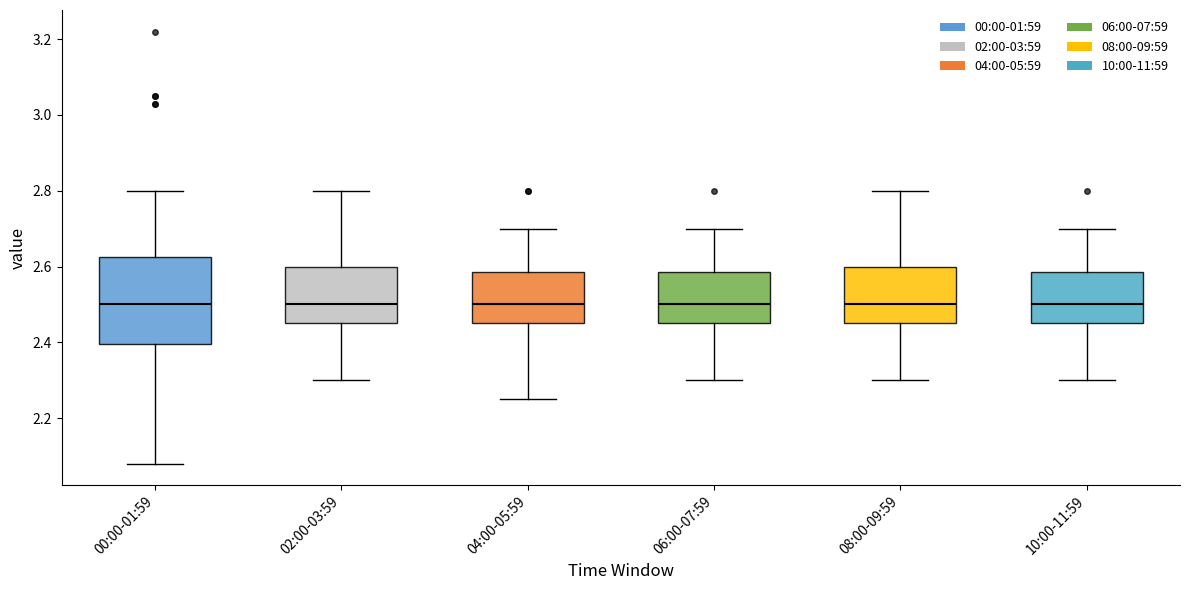

Where does the upper whisker of the box for 00:00-01:59 end on the y-axis? The values are not printed on the chart, so give them approximately, as read against the axis.

2.80